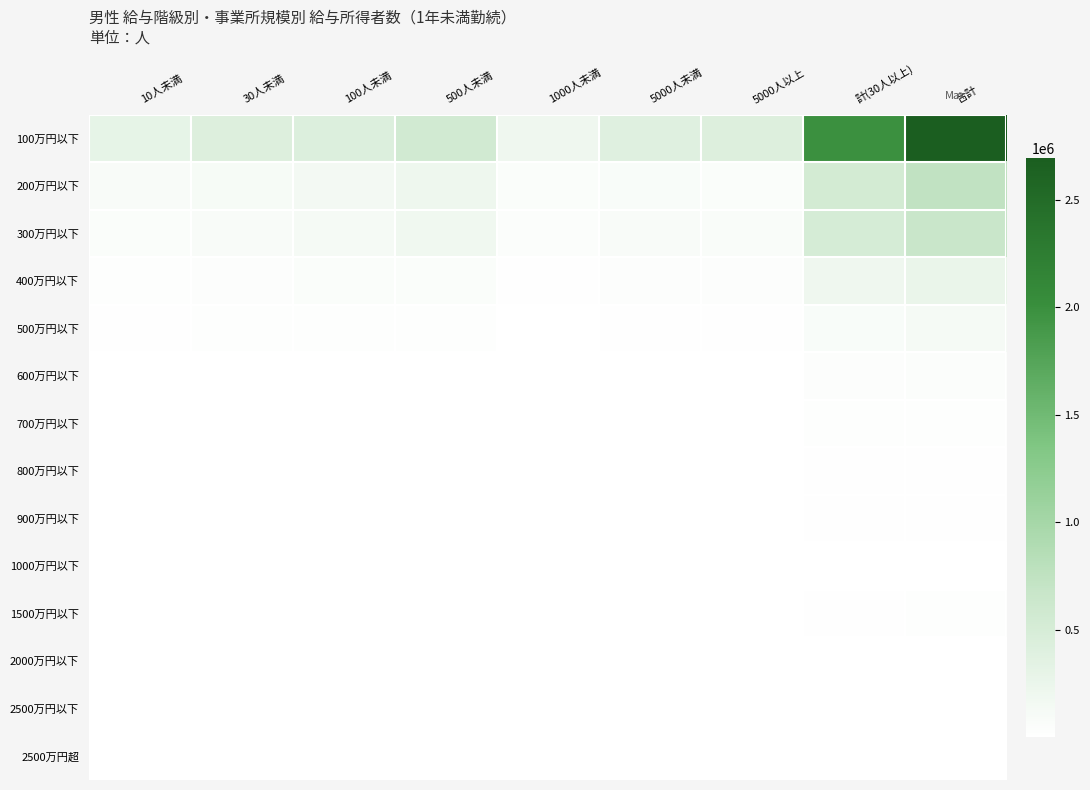

At which category is the sum across all series the highest?

合計